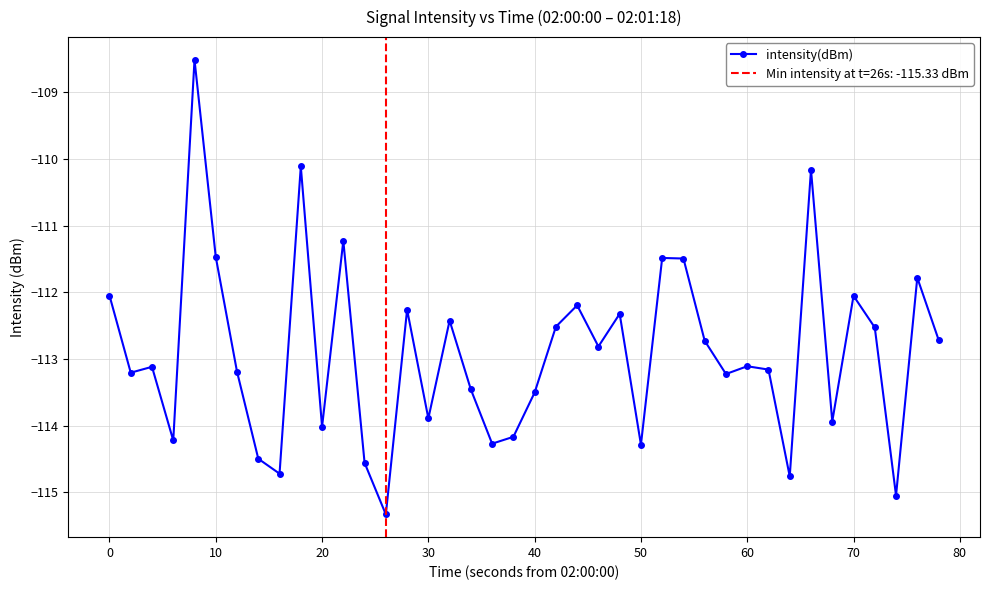

What is the maximum value for intensity(dBm)?

-108.5